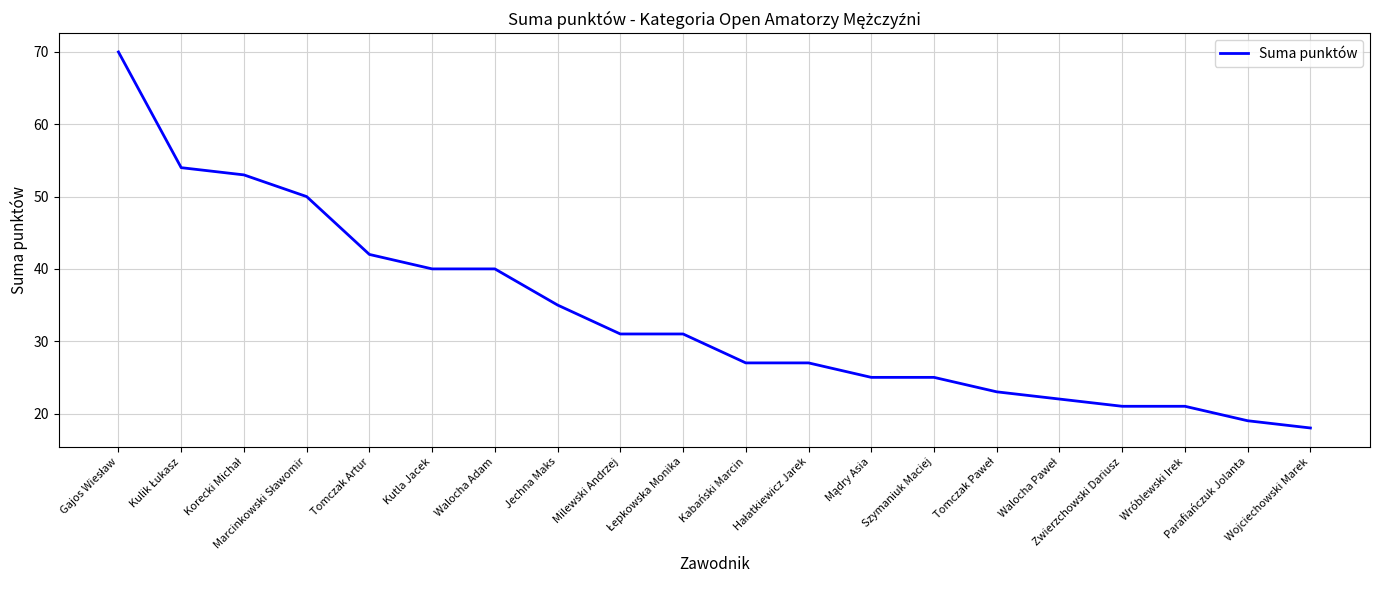

What is the difference between the maximum and minimum values?

52